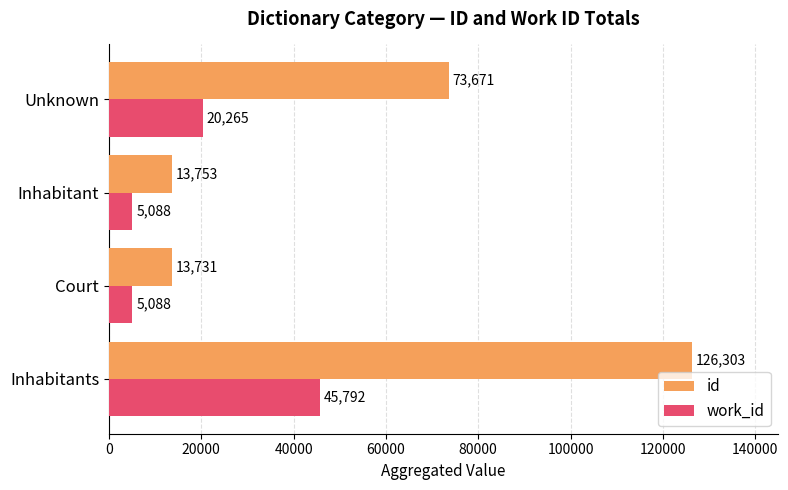

What is the difference between the highest and lowest values at Inhabitants?

80511